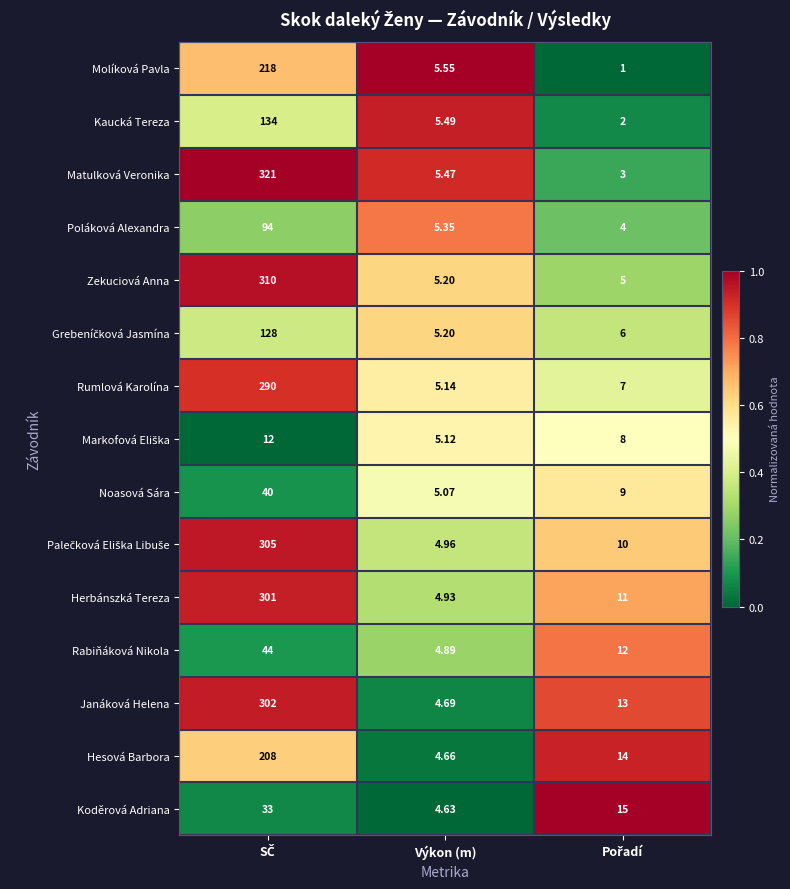

Which series has the largest total across all categories?

Matulková Veronika